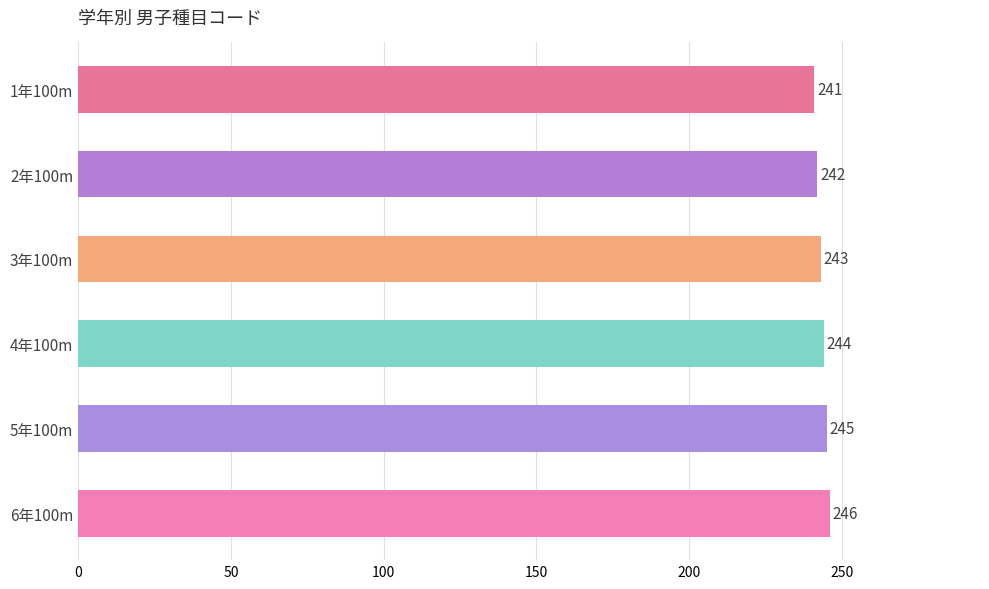

Which has a higher value, 5年100m or 1年100m?

5年100m